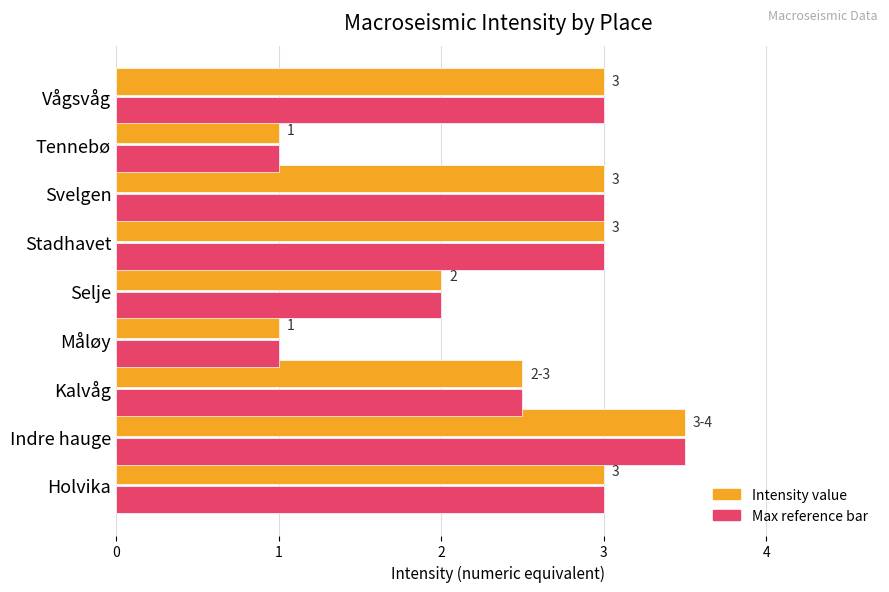

What is the minimum value shown in the chart?

1.0